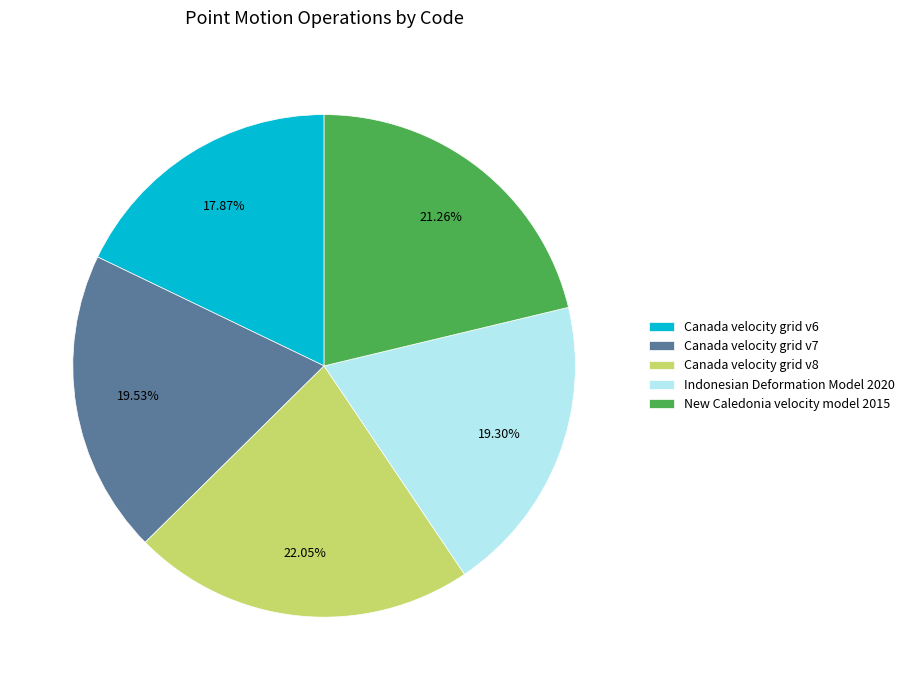

Does any single category account for the majority?

No